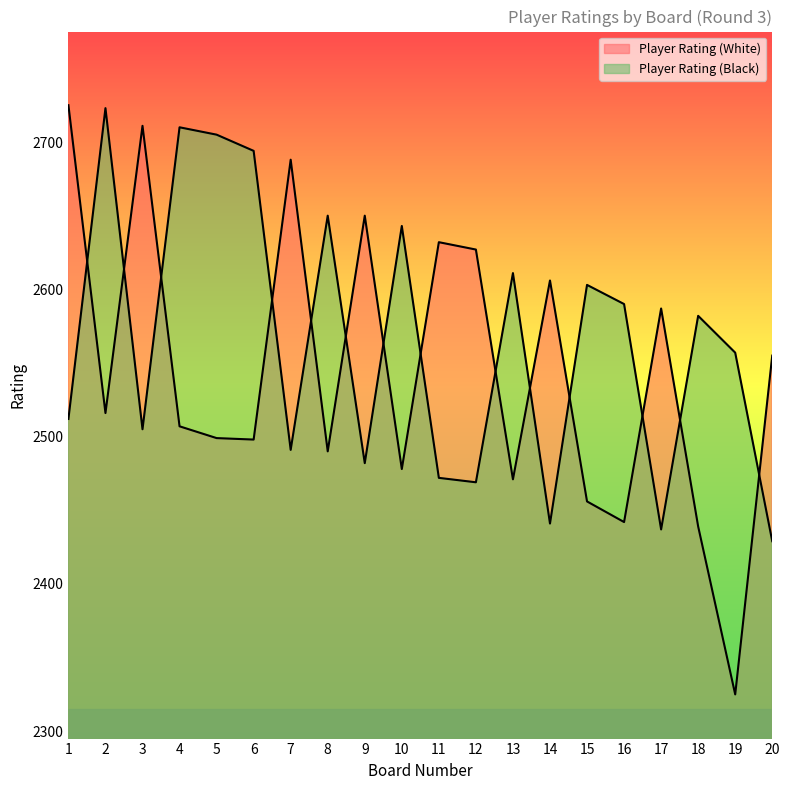

Does the chart display data point markers on the line(s)?

No